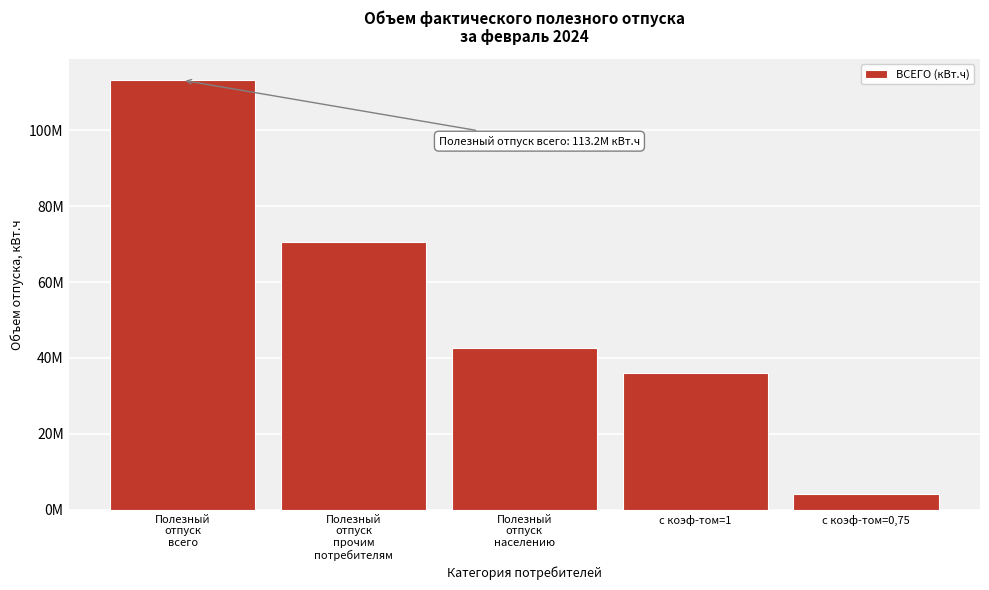

Does the chart contain any negative values?

No